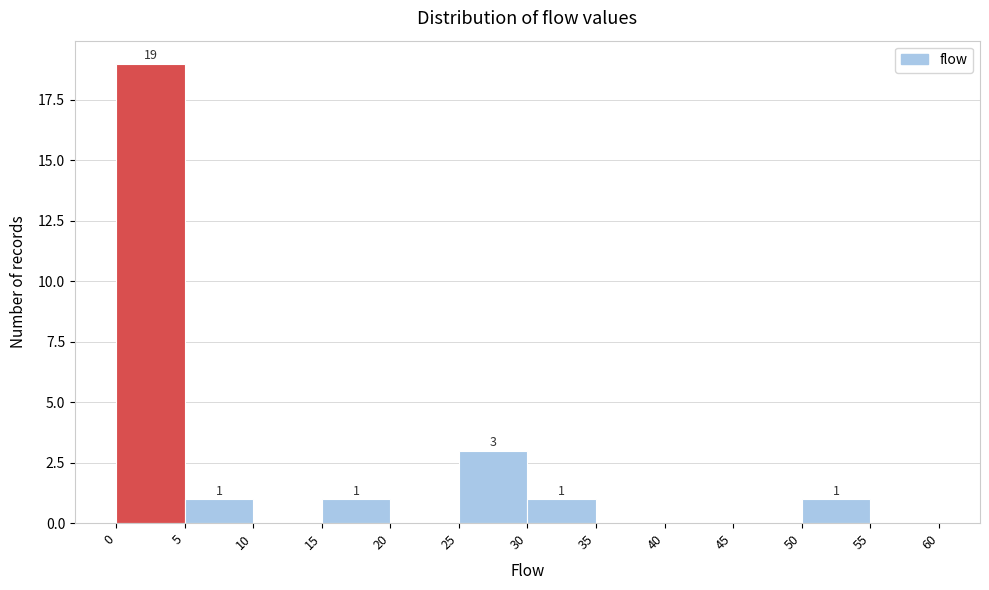

Which range on the x-axis has the tallest bar?

0 to 5